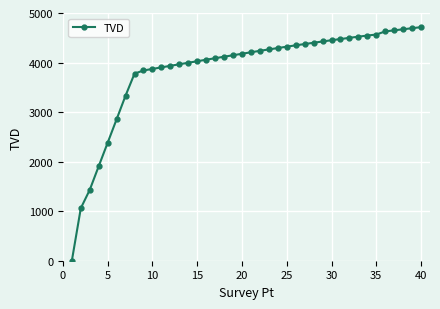

How many lines are shown in the chart?

1